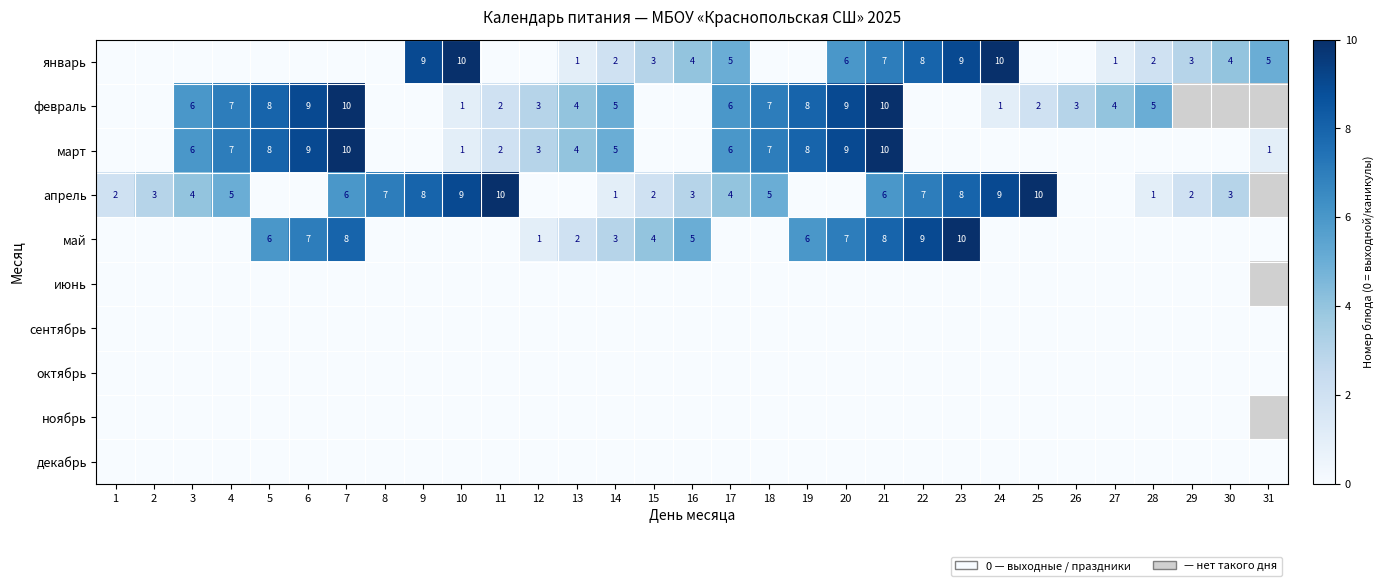

Count the number of categories in the chart.

31